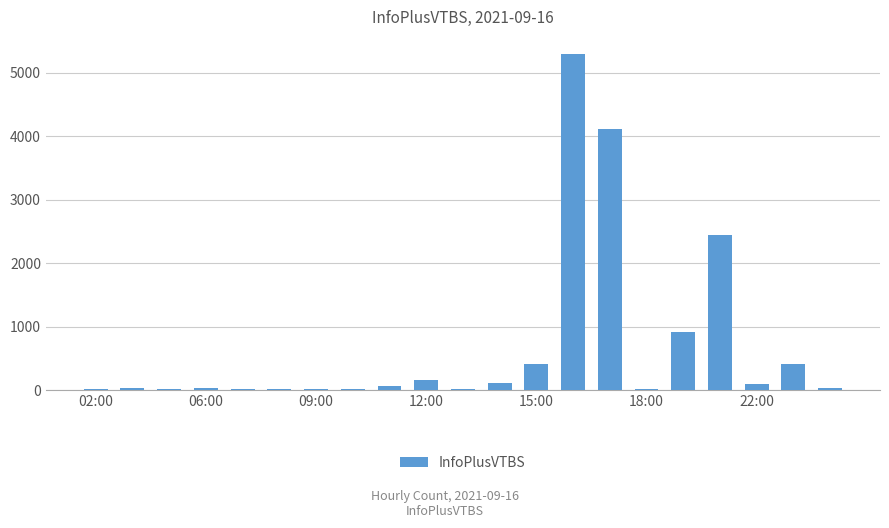

What is the maximum value shown in the chart?

5302